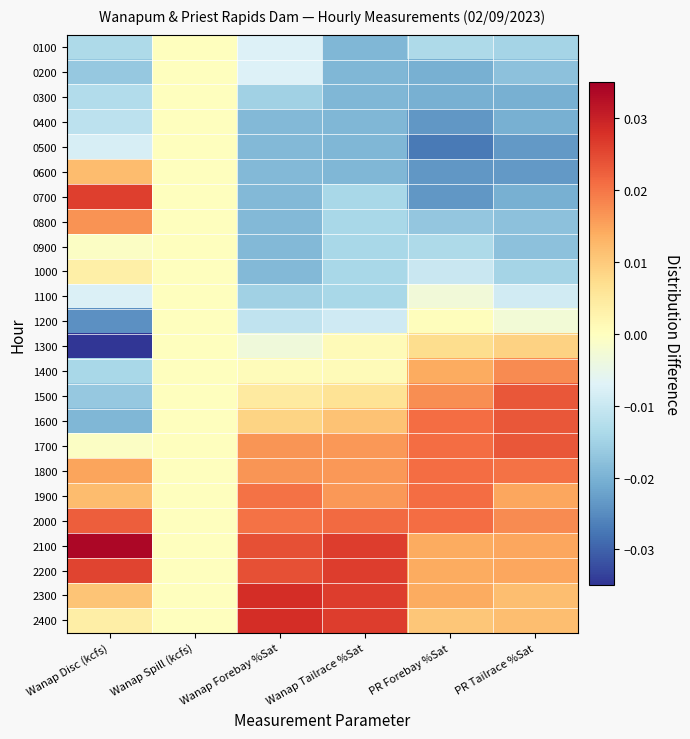

List the series in order of their peak value, lowest first.

0100, 0200, 0300, 0400, 0500, 0900, 1100, 1200, 1000, 1300, 0600, 0800, 1400, 1800, 1900, 2000, 1500, 1600, 1700, 0700, 2200, 2300, 2400, 2100